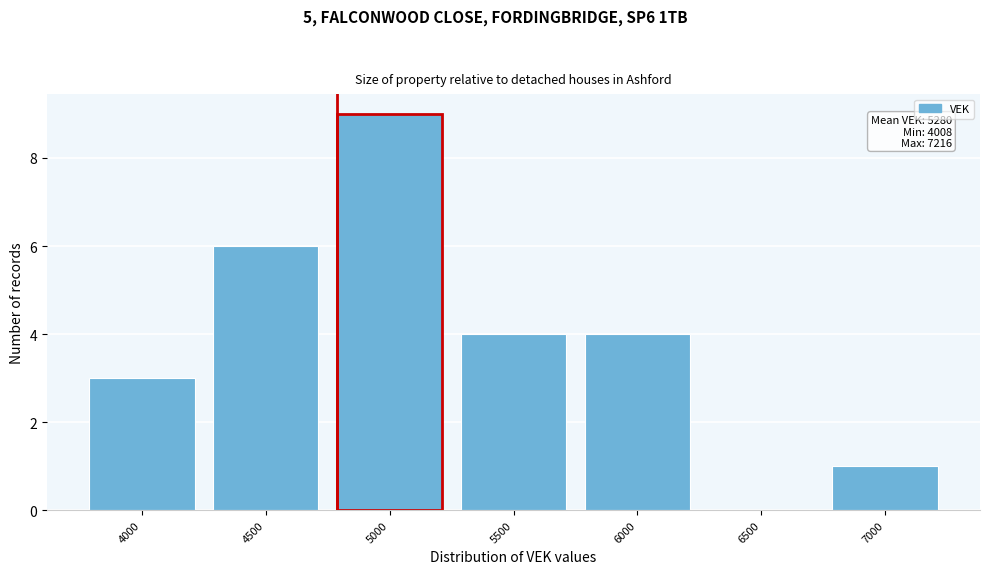

Reading right to left, list all the values displayed in this chart.

7000=1	6500=0	6000=4	5500=4	5000=9	4500=6	4000=3